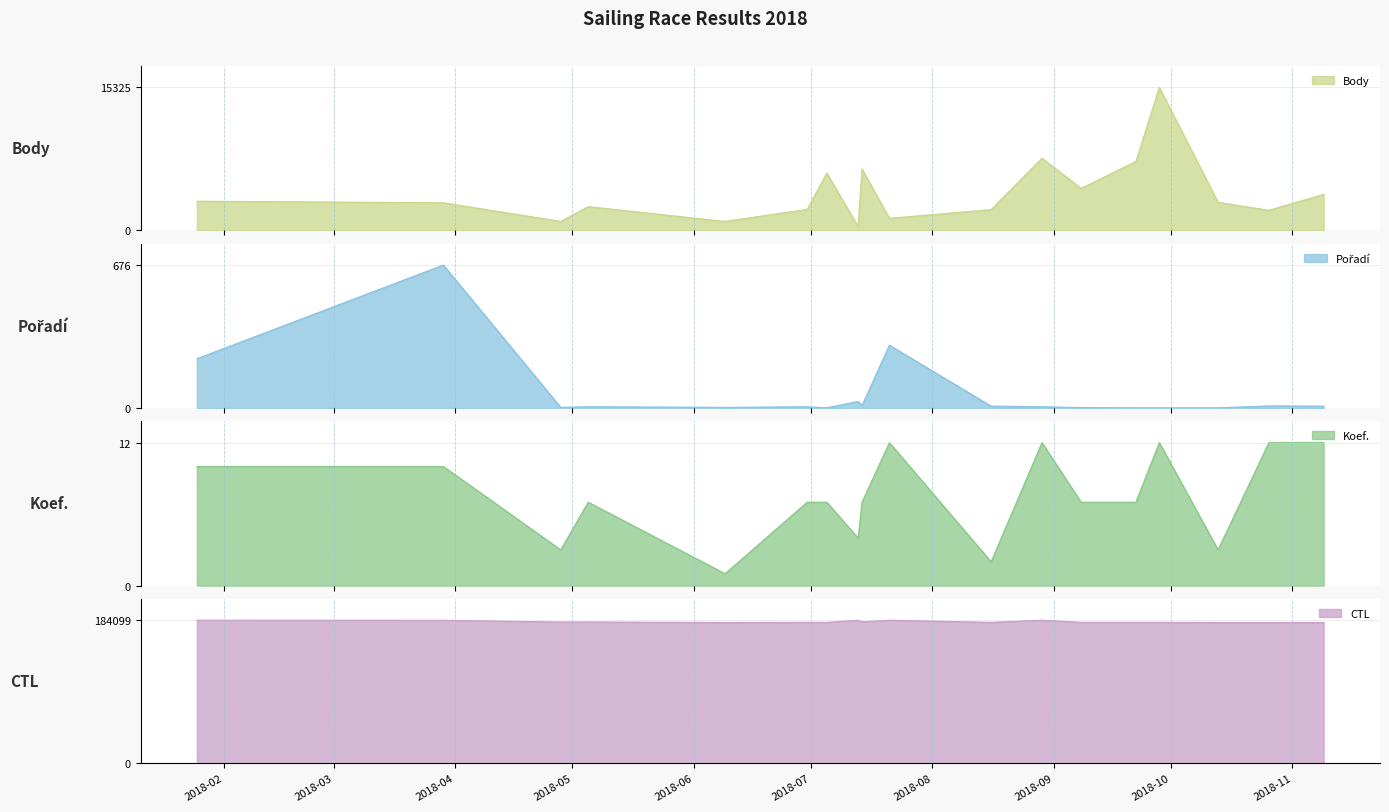

List the labels in order of Koef. value, largest first.

2018-07-21, 2018-08-29, 2018-09-28, 2018-10-26, 2018-11-09, 2018-01-25, 2018-03-29, 2018-05-05, 2018-06-30, 2018-07-05, 2018-07-14, 2018-09-08, 2018-09-22, 2018-07-13, 2018-04-28, 2018-10-13, 2018-08-16, 2018-06-09